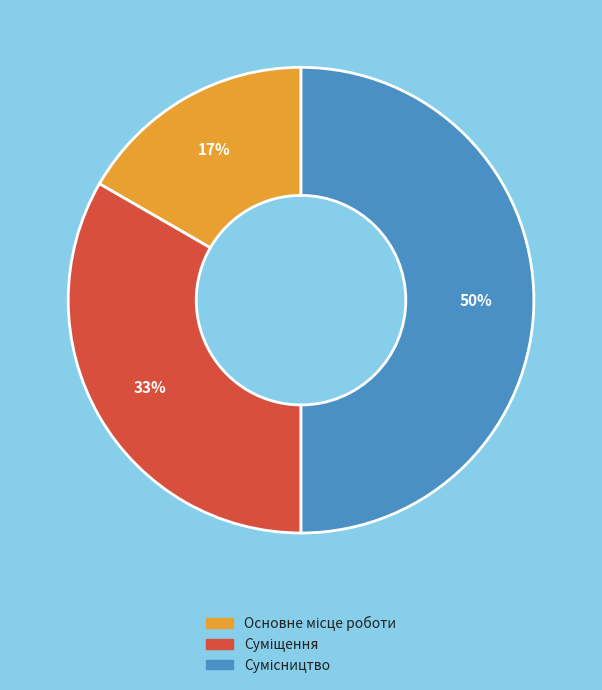

To the nearest percent, what is the difference between the largest and smallest slice percentages?

33%